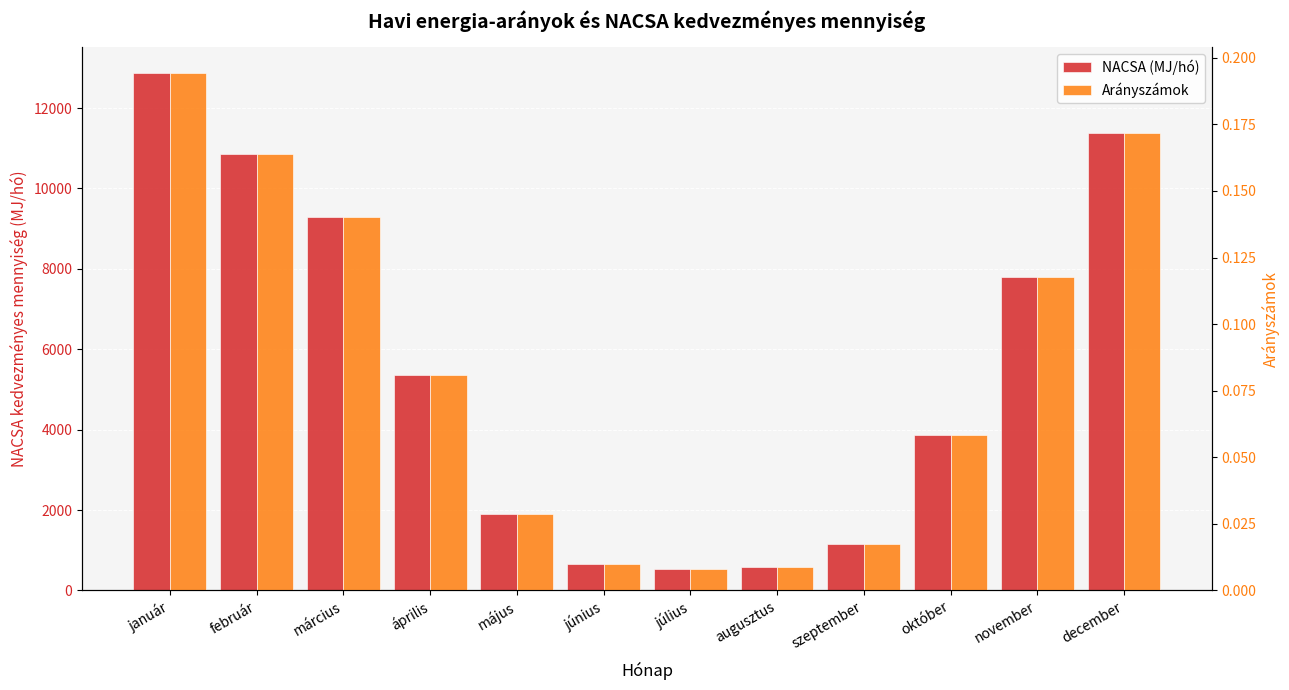

What is the difference between the maximum and minimum values in the NACSA (MJ/hó) series?

12339.6